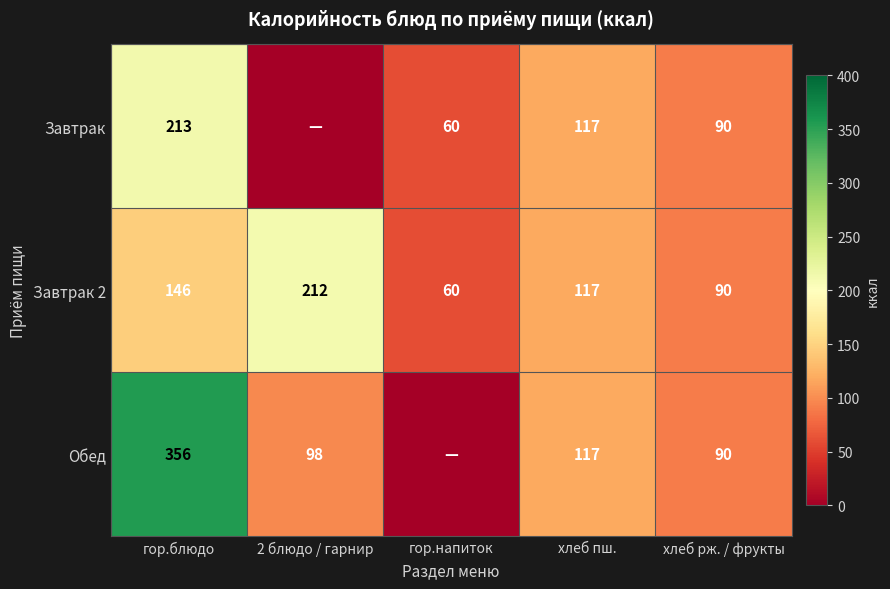

At which category does the chart reach its peak across all series?

гор.блюдо